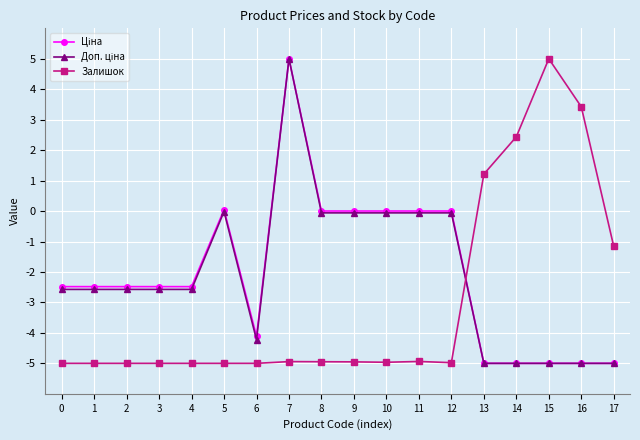

What is the difference between the highest and lowest values at 7?

9.9